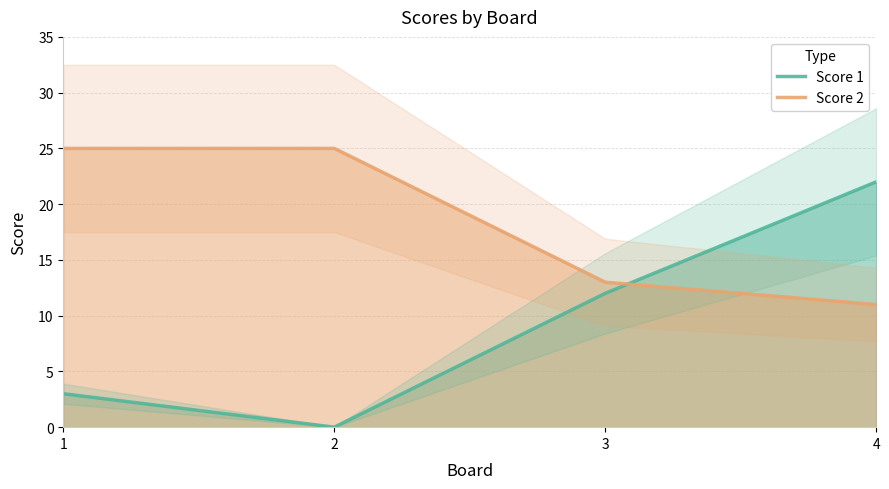

Which series ends up on top after the final intersection of Score 2 and Score 1?

Score 1